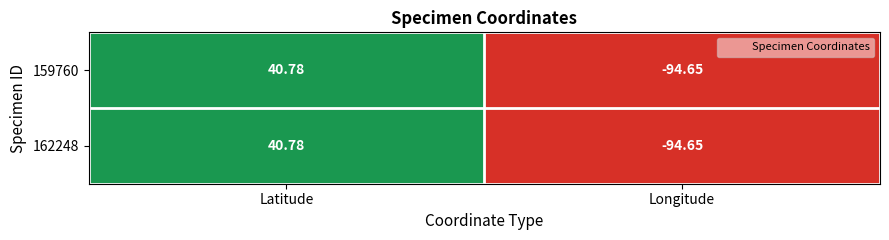

How many data points in 162248 are less than 40?

1